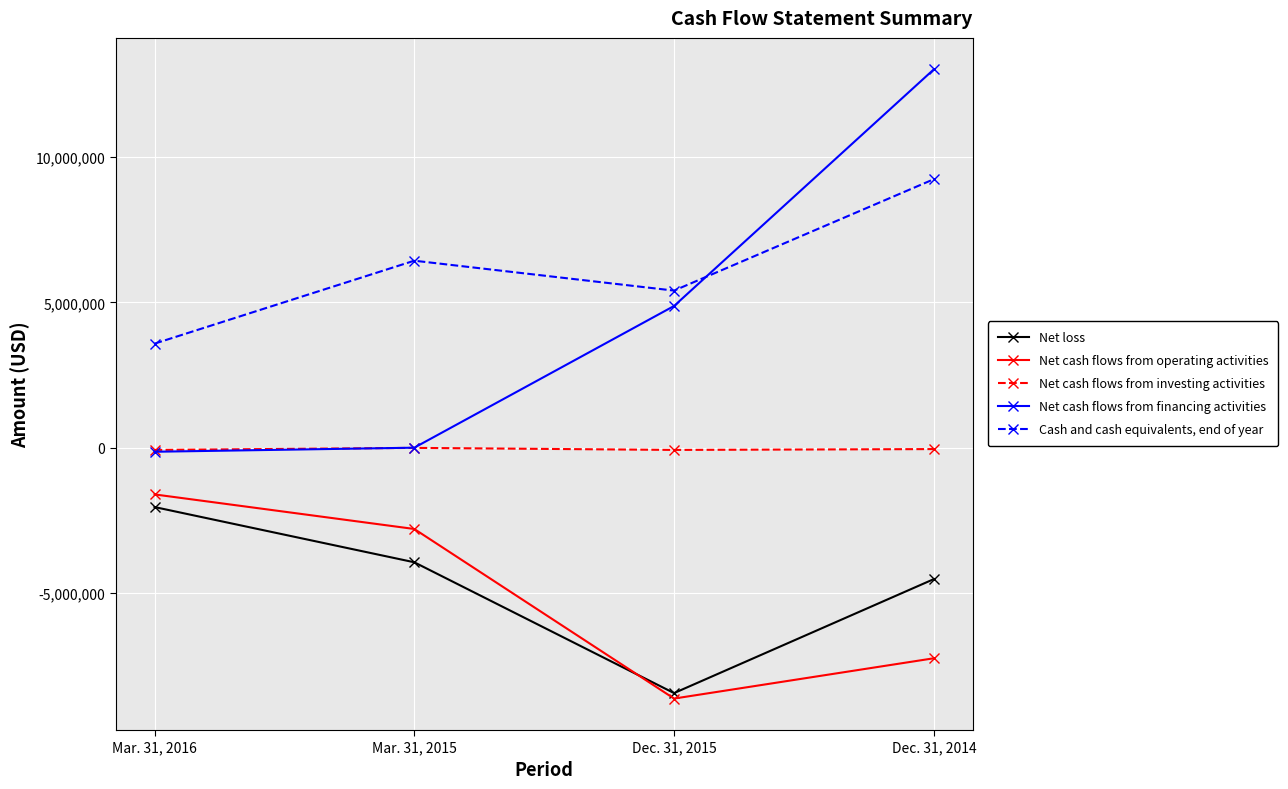

True or false: Cash and cash equivalents, end of year and Net cash flows from investing activities intersect in this chart.

False